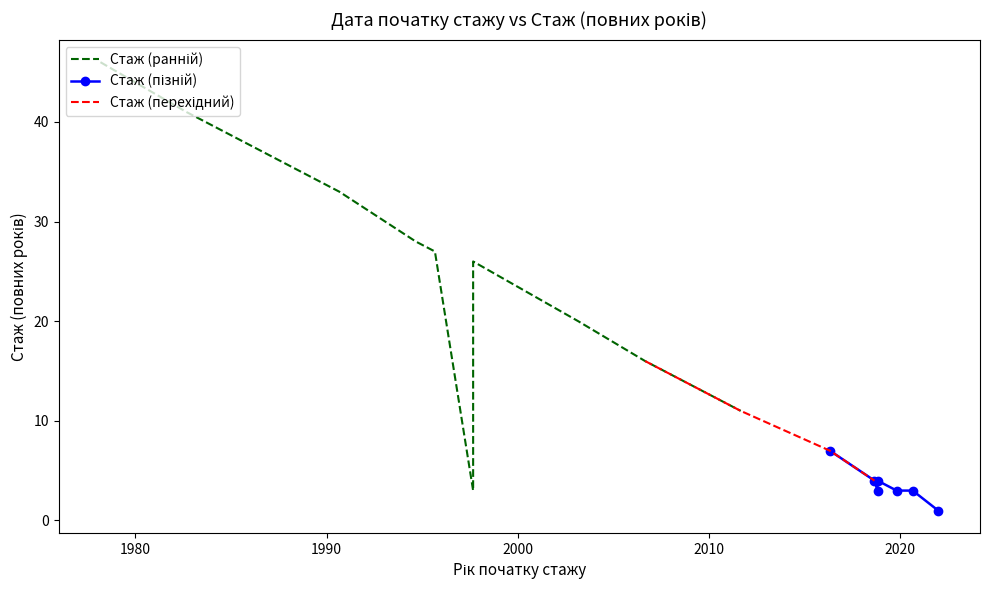

What is the sum of all values?

276